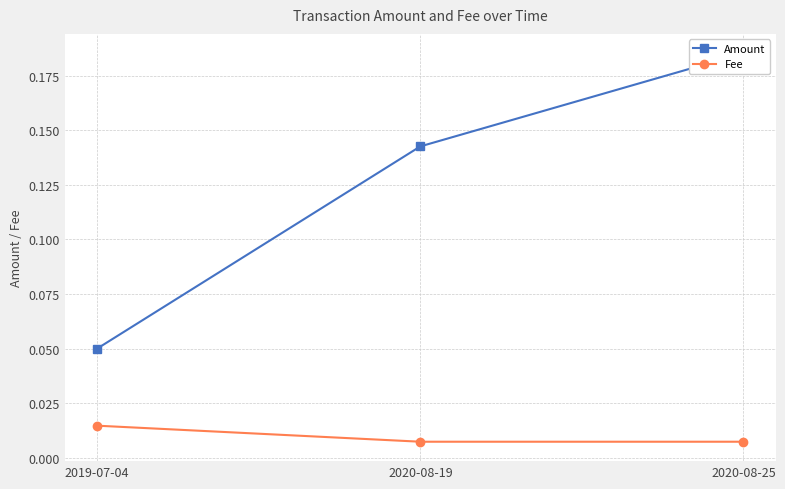

Rank the categories by Fee value from lowest to highest.

2020-08-19, 2020-08-25, 2019-07-04